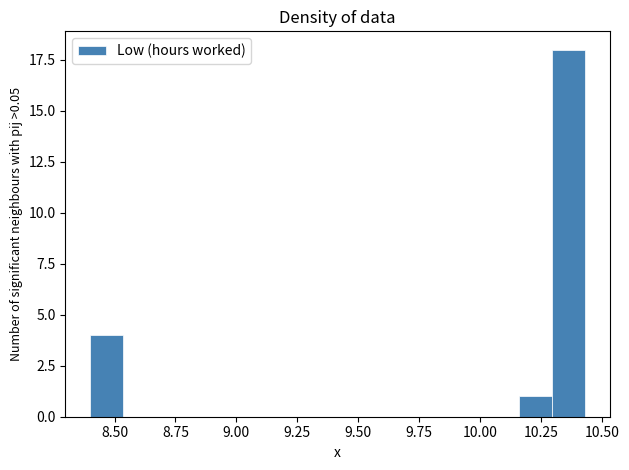

Around what value on the x-axis is the tallest bar? Give the approximate position of its centre, as read against the axis.

10.35